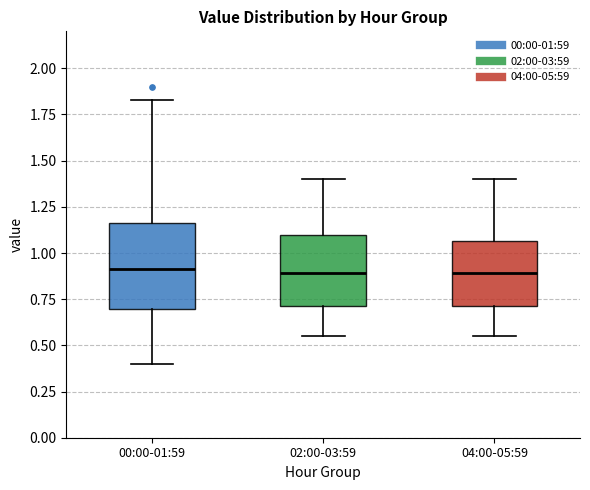

Reading left to right, transcribe this box plot: for each box, give where its median line is, the range the box spans, and where its two whiskers end, as read against the y-axis. The values are not printed on the chart, so give them approximately, as read against the axis.

00:00-01:59: median 0.90, box 0.70 to 1.15, whiskers 0.40 to 1.85
02:00-03:59: median 0.90, box 0.70 to 1.10, whiskers 0.55 to 1.40
04:00-05:59: median 0.90, box 0.70 to 1.05, whiskers 0.55 to 1.40